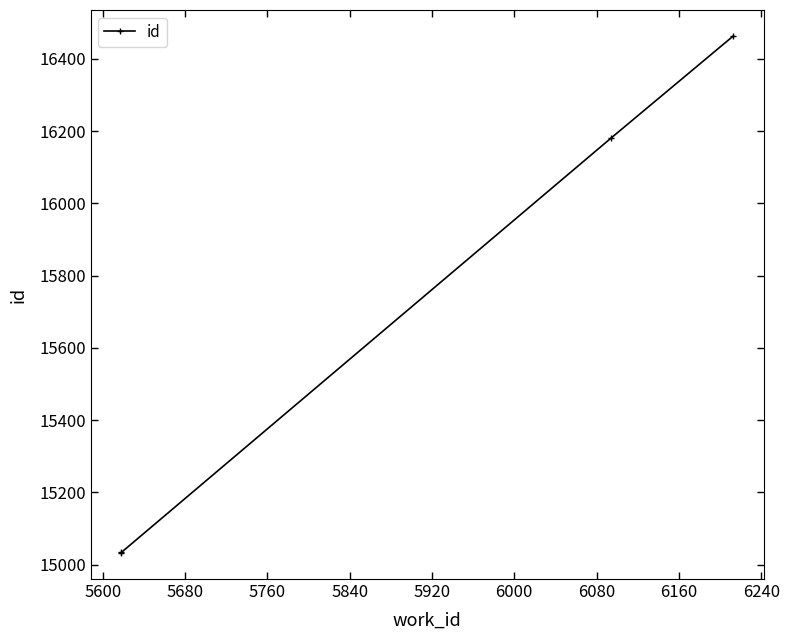

What is the smallest value displayed?

15032